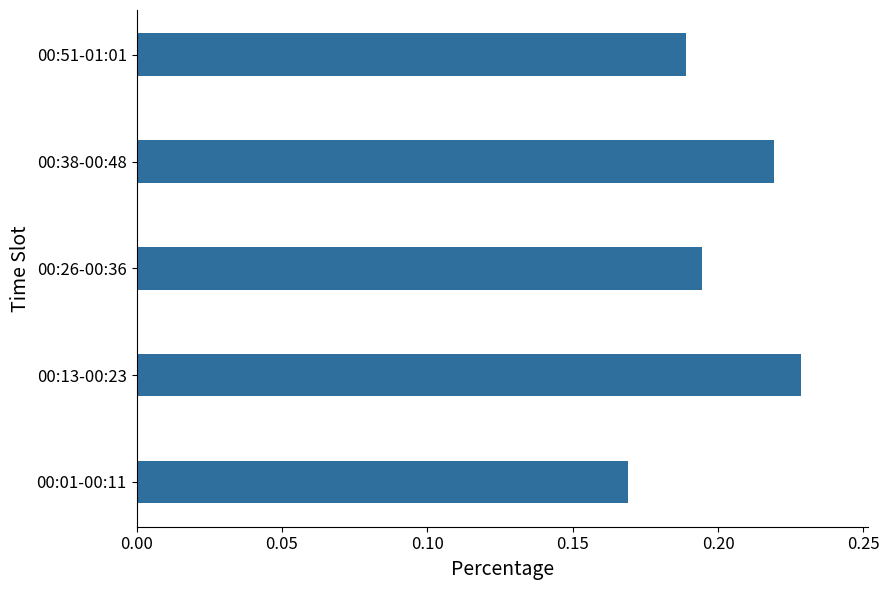

The chart shows a value of 0.1 at 00:01-00:11. True or false?

False